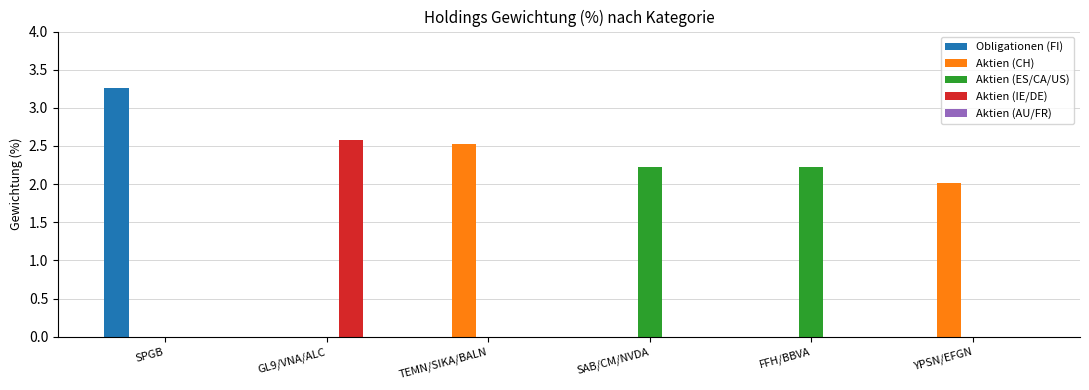

What is the maximum value for Aktien (ES/CA/US)?

2.2